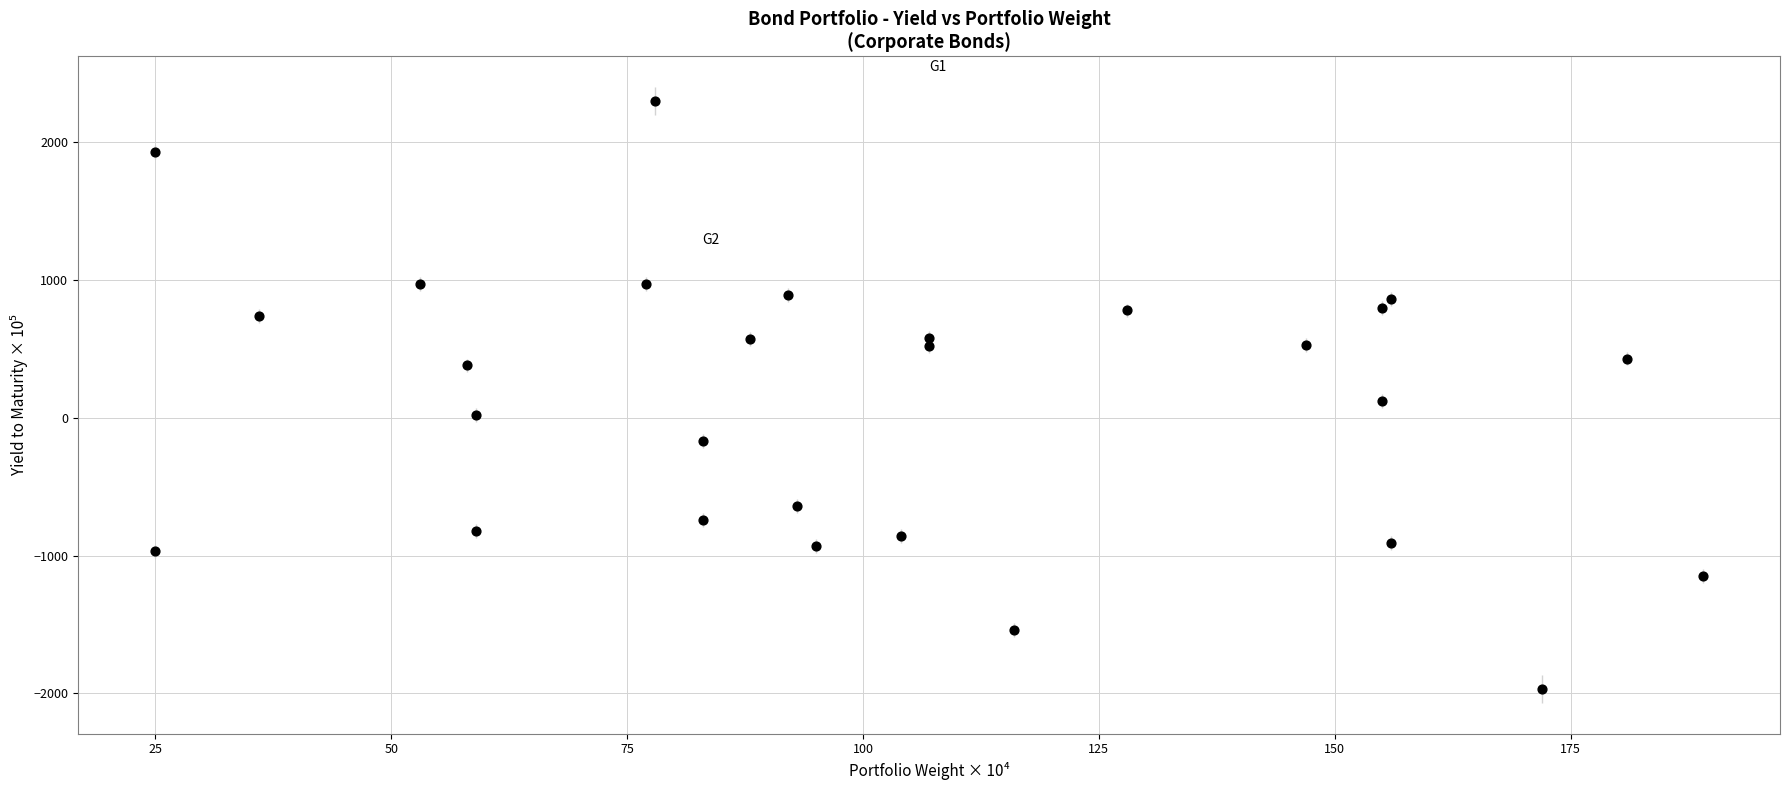

What is the range of X values (max minus min)?

164.0